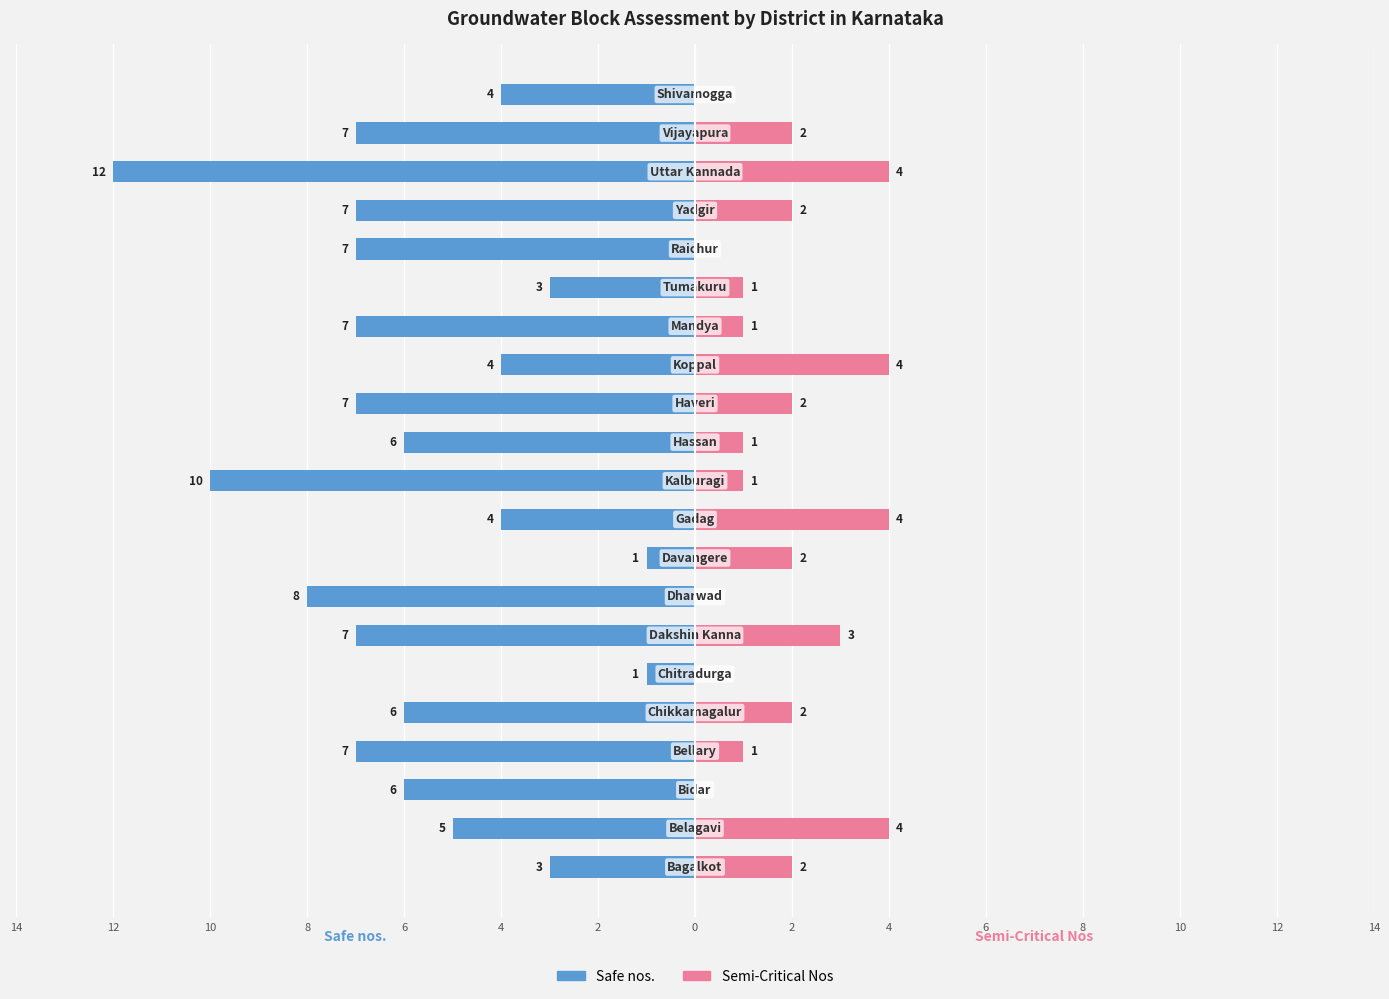

Which series has the widest spread of values?

Safe nos.